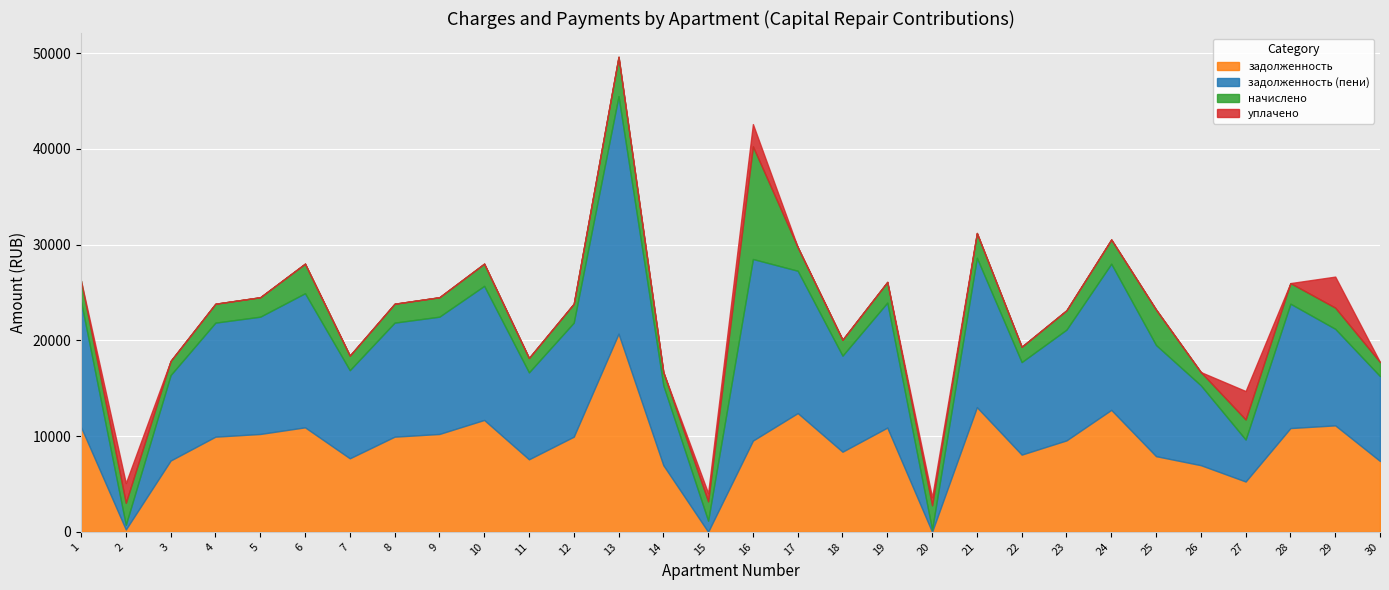

Which label corresponds to the largest value in the chart?

13